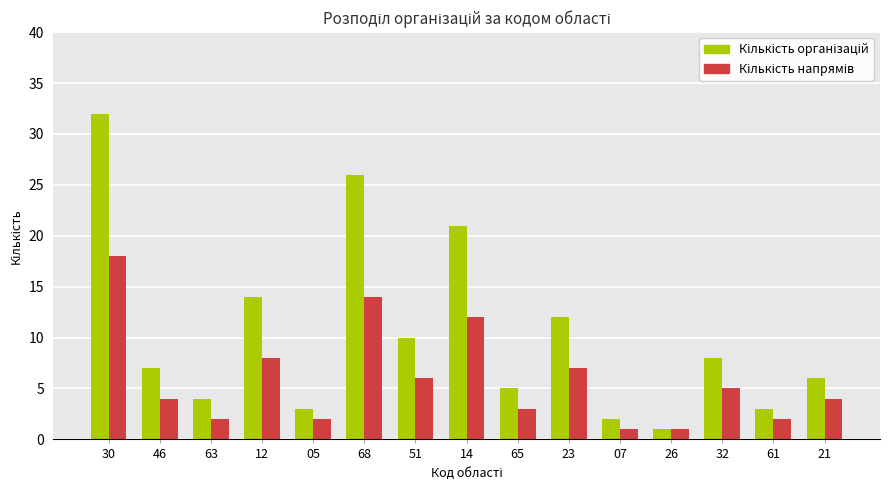

What is the total value across all series at 68?

40